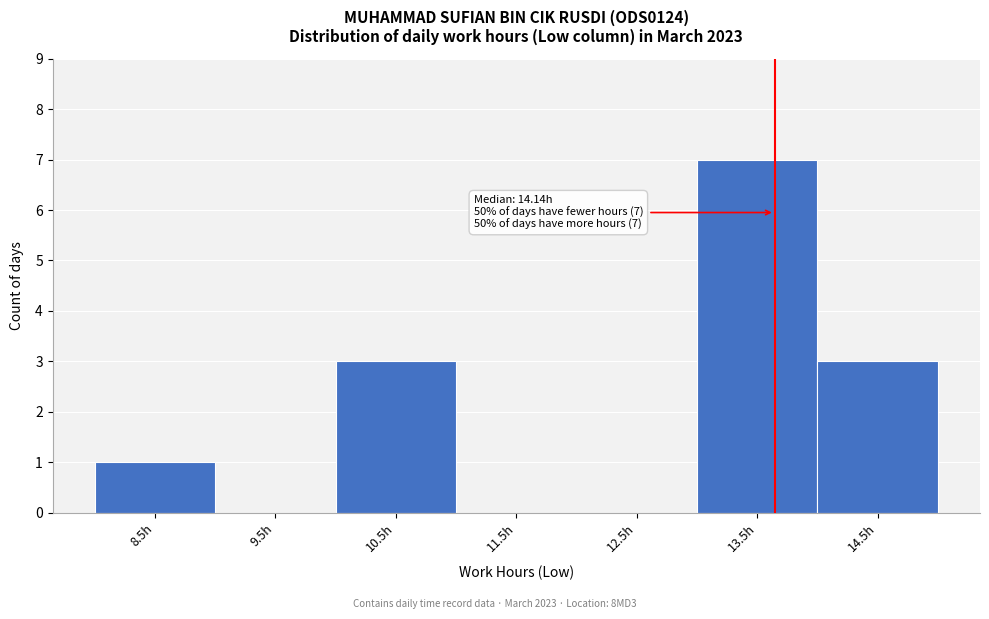

Reading left to right, list all the values displayed in this chart.

8.5h=1	9.5h=0	10.5h=3	11.5h=0	12.5h=0	13.5h=7	14.5h=3